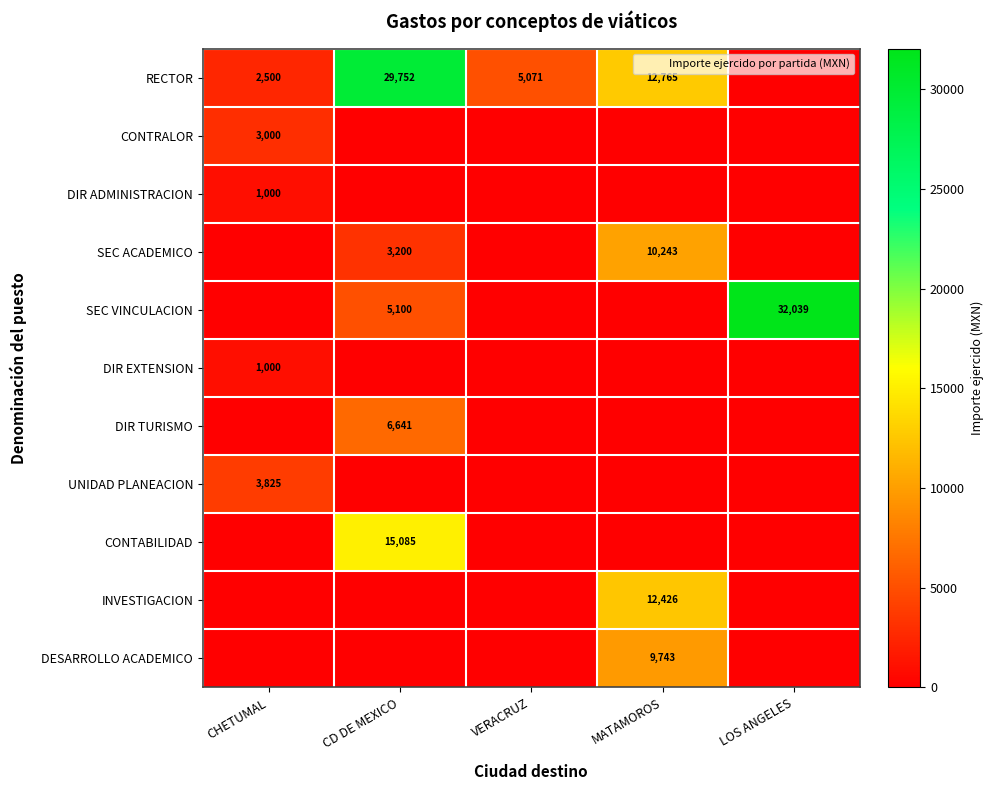

The value of SEC VINCULACION at CD DE MEXICO is 9078.4. True or false?

False